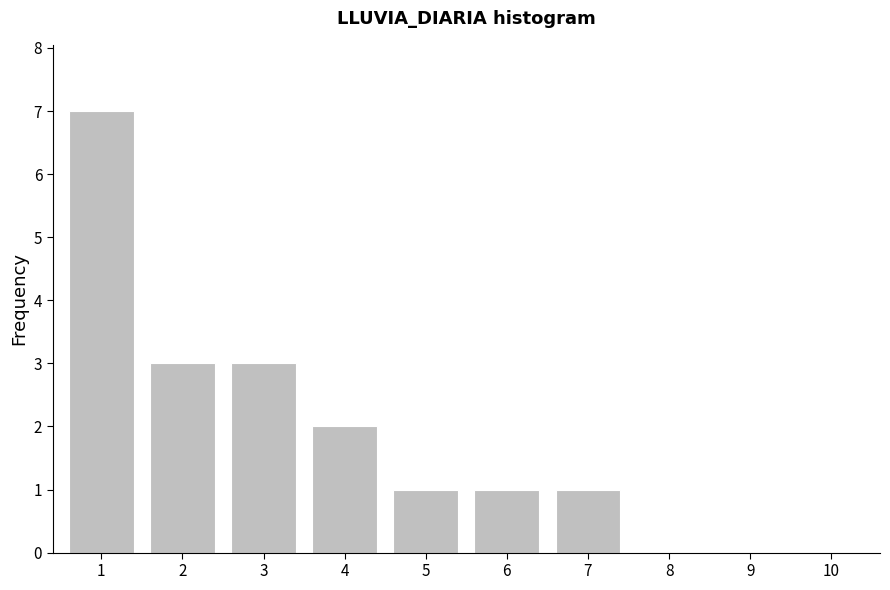

Reading left to right, what are all the values shown in this chart?

1=7	2=3	3=3	4=2	5=1	6=1	7=1	8=0	9=0	10=0